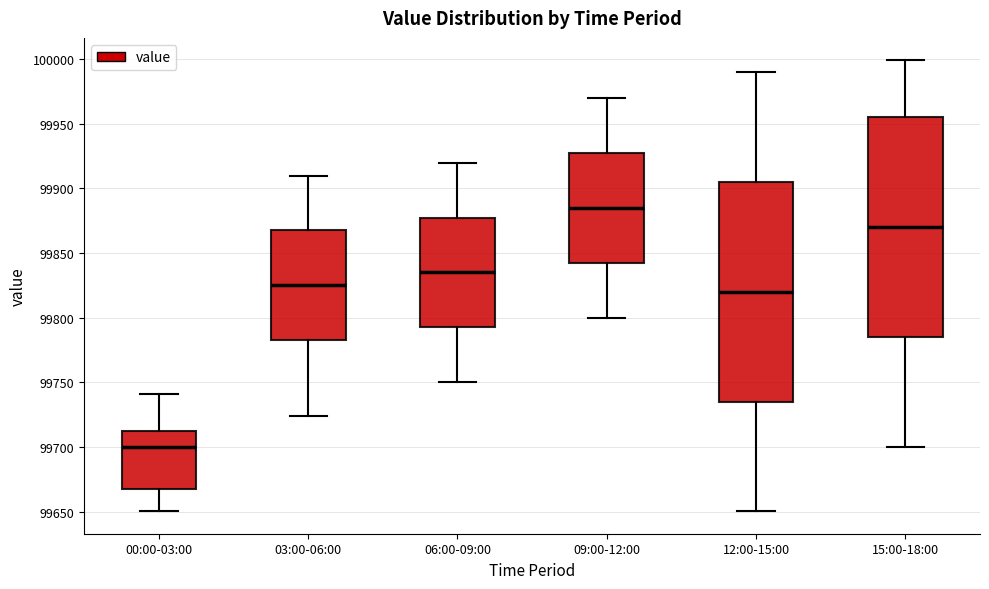

Reading left to right, read every box against the y-axis: the position of its median line, the range the box covers, and the ends of its whiskers. The values are not printed on the chart, so give them approximately, as read against the axis.

00:00-03:00: median 99700, box 99670 to 99710, whiskers 99650 to 99740
03:00-06:00: median 99825, box 99785 to 99870, whiskers 99725 to 99910
06:00-09:00: median 99835, box 99795 to 99880, whiskers 99750 to 99920
09:00-12:00: median 99885, box 99845 to 99930, whiskers 99800 to 99970
12:00-15:00: median 99820, box 99735 to 99905, whiskers 99650 to 99990
15:00-18:00: median 99870, box 99785 to 99955, whiskers 99700 to 100000